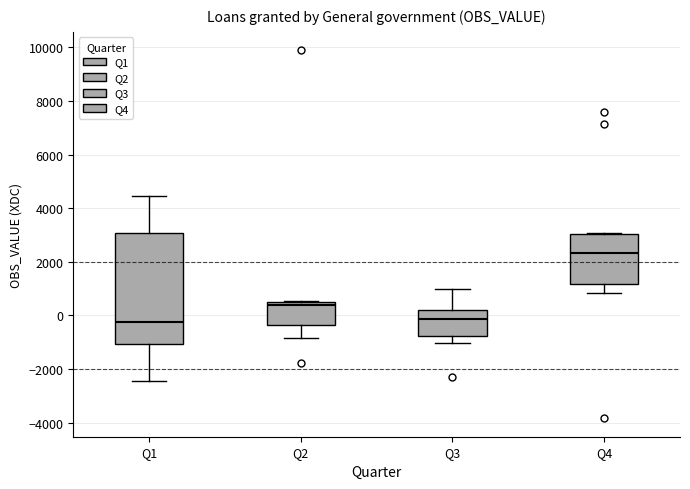

Reading left to right, transcribe this box plot: for each box, give where its median line is, the range the box spans, and where its two whiskers end, as read against the y-axis. The values are not printed on the chart, so give them approximately, as read against the axis.

Q1: median -200, box -1000 to 3000, whiskers -2400 to 4400
Q2: median 400, box -400 to 600, whiskers -800 to 600
Q3: median -200, box -800 to 200, whiskers -1000 to 1000
Q4: median 2400, box 1200 to 3000, whiskers 800 to 3000